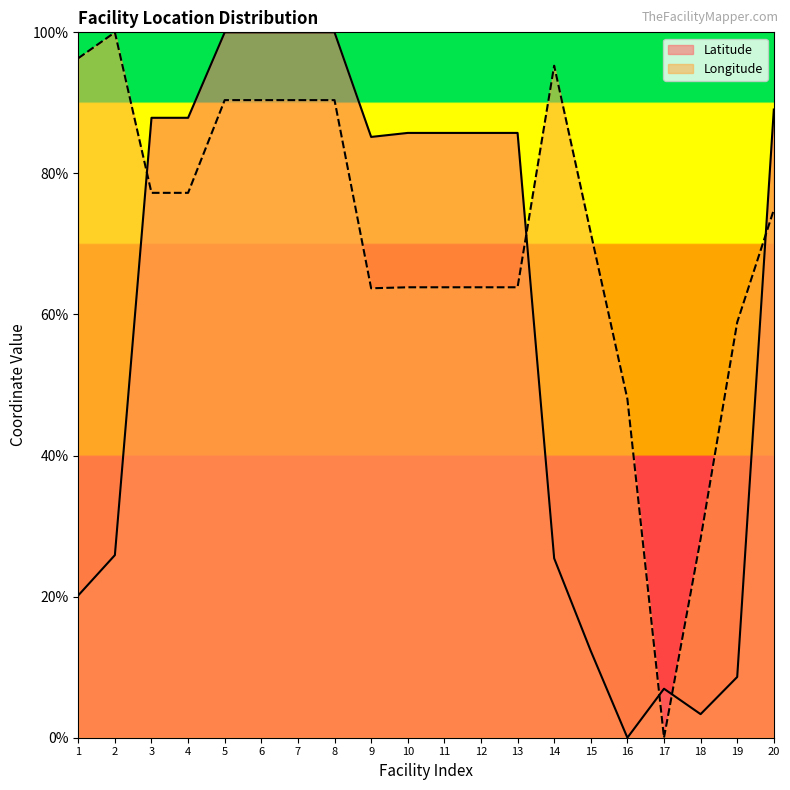

What is the maximum value shown in the chart?

1.0